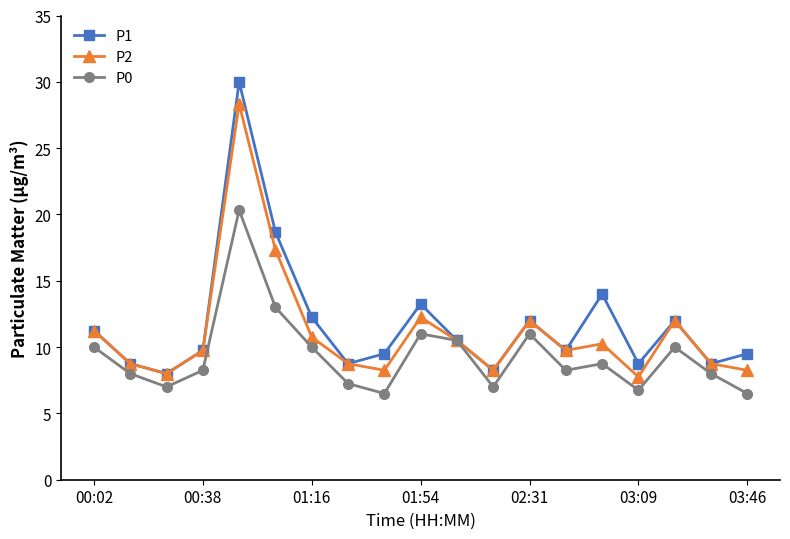

What is the value of the P0 point at the 6th from the left?

13.0